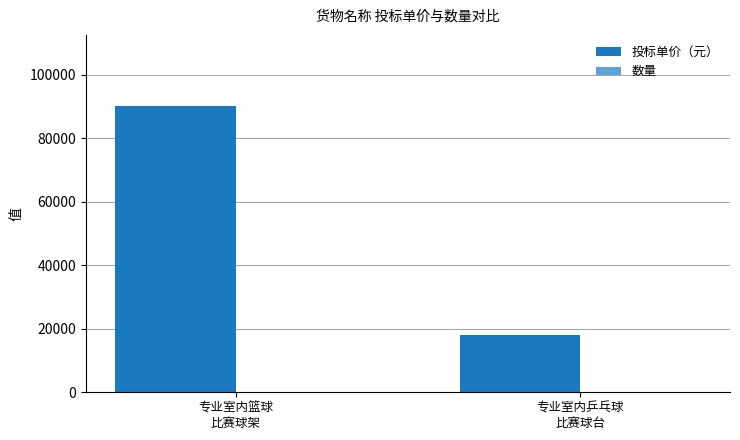

At which label does 投标单价（元） reach its peak?

专业室内篮球
比赛球架